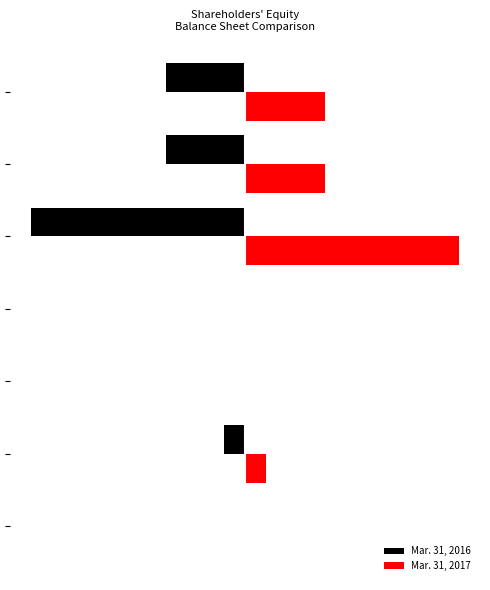

What are all the series names shown in the legend?

Mar. 31, 2016, Mar. 31, 2017